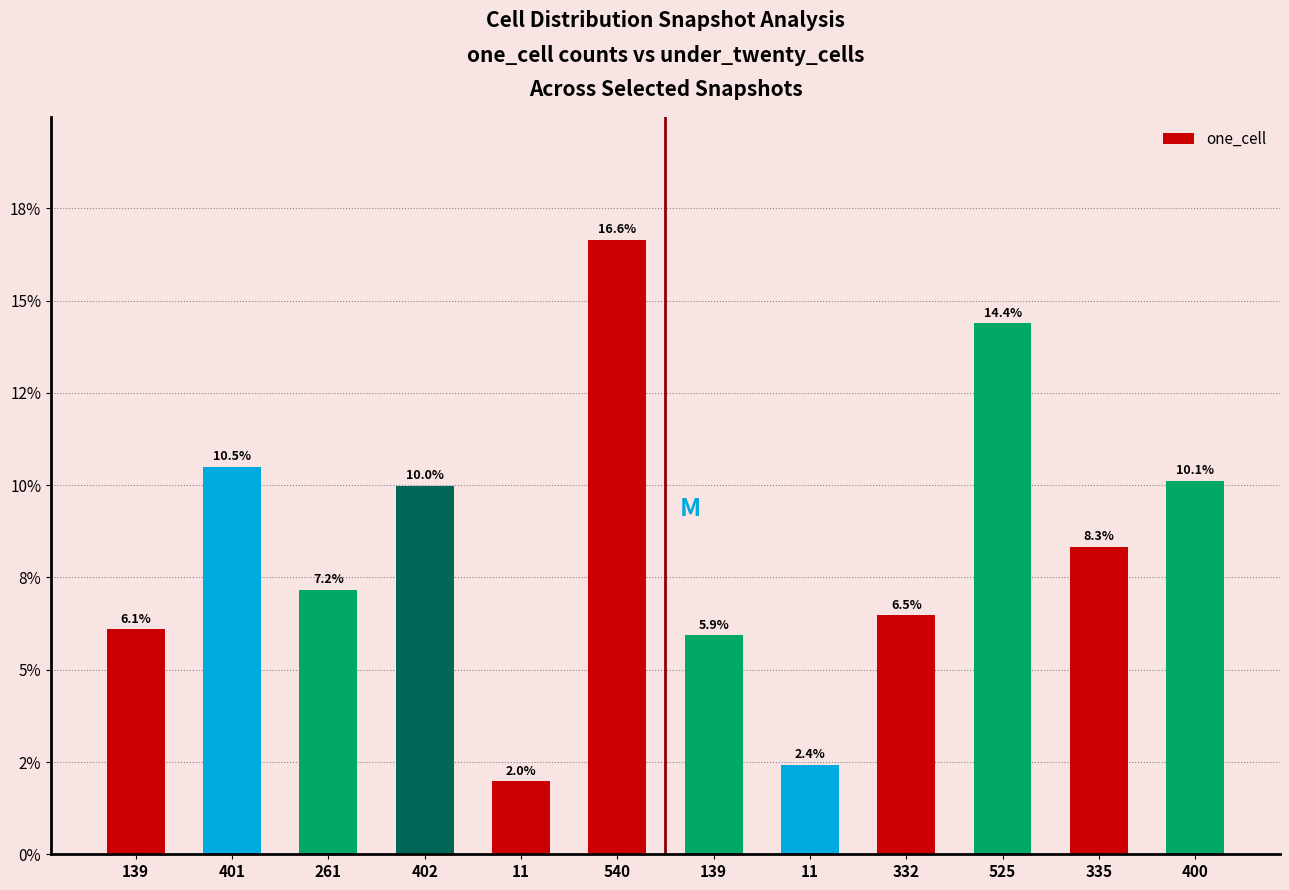

What is the smallest value displayed?

2.0